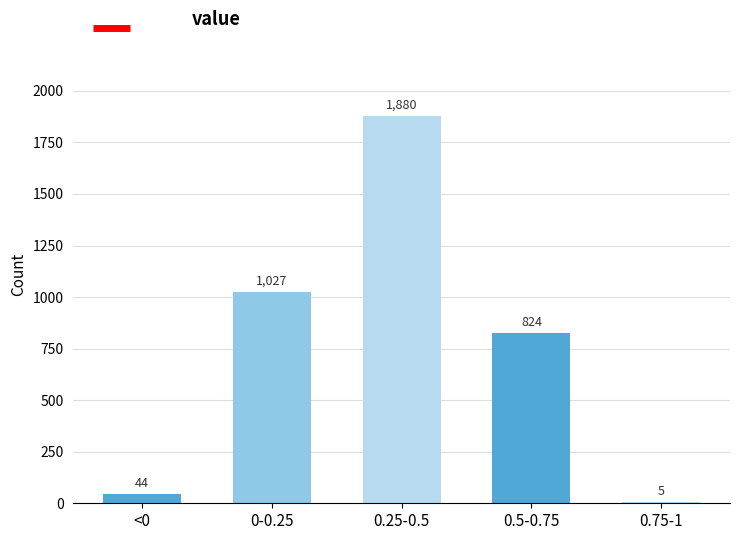

Reading left to right, extract all data points from this chart.

<0=44	0-0.25=1027	0.25-0.5=1880	0.5-0.75=824	0.75-1=5